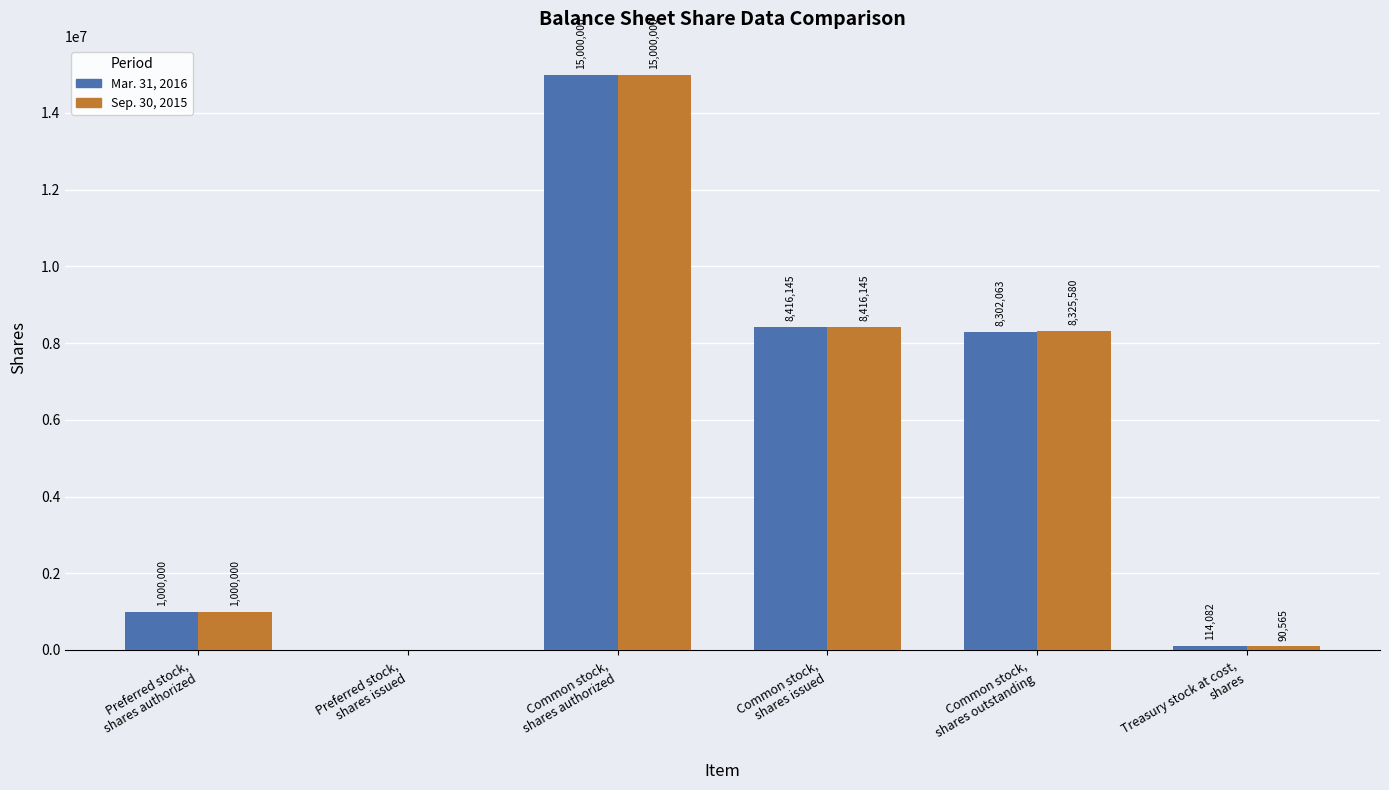

Reading left to right, what are all the values shown in this chart?

Mar. 31, 2016: 1000000	0	15000000	8416145	8302063	114082
Sep. 30, 2015: 1000000	0	15000000	8416145	8325580	90565